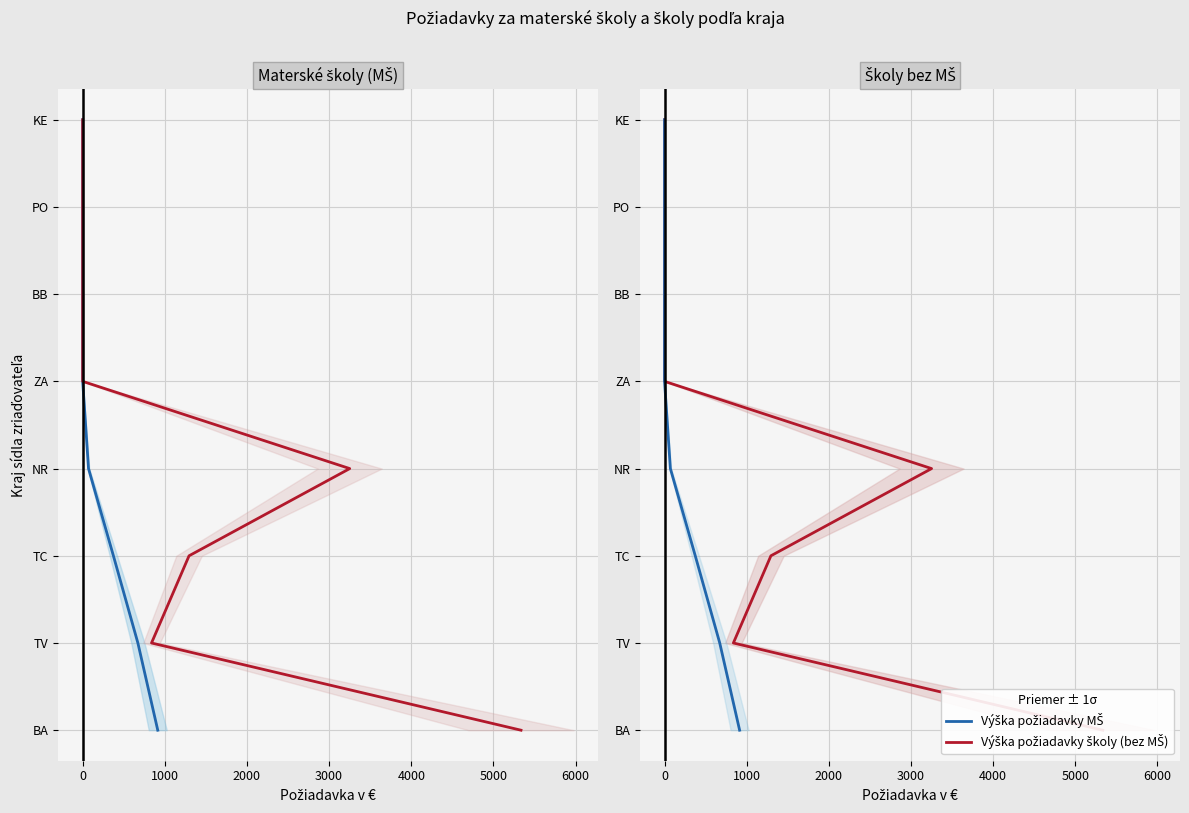

How many distinct data groups are displayed?

2